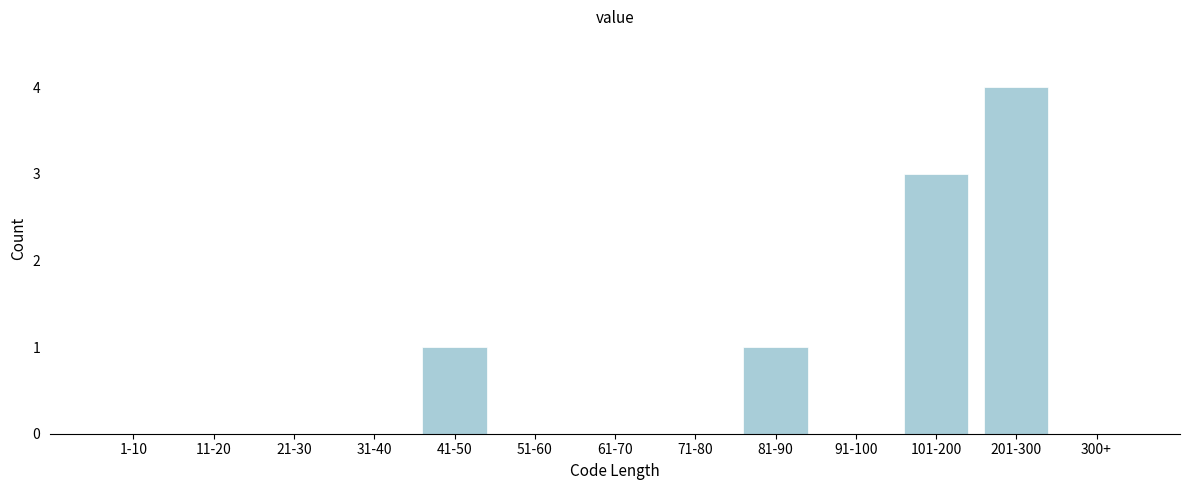

Reading right to left, list all the values displayed in this chart.

300+=0	201-300=4	101-200=3	91-100=0	81-90=1	71-80=0	61-70=0	51-60=0	41-50=1	31-40=0	21-30=0	11-20=0	1-10=0